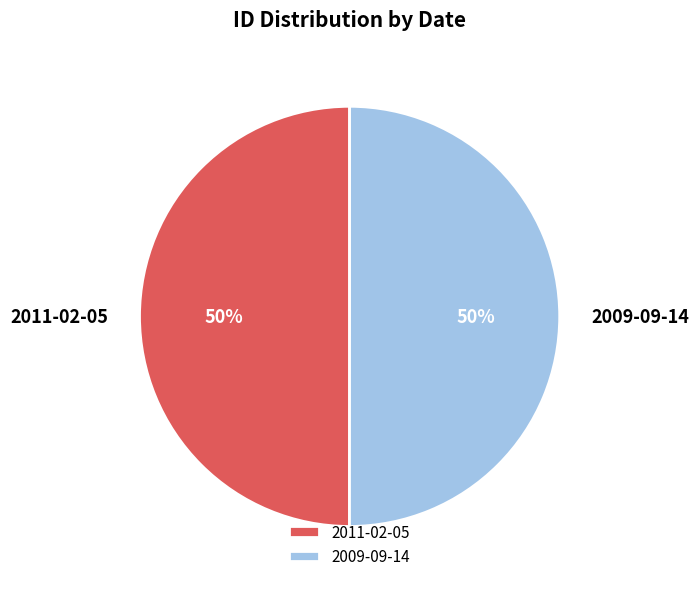

Is it true that 2011-02-05 is 50% of the pie?

True